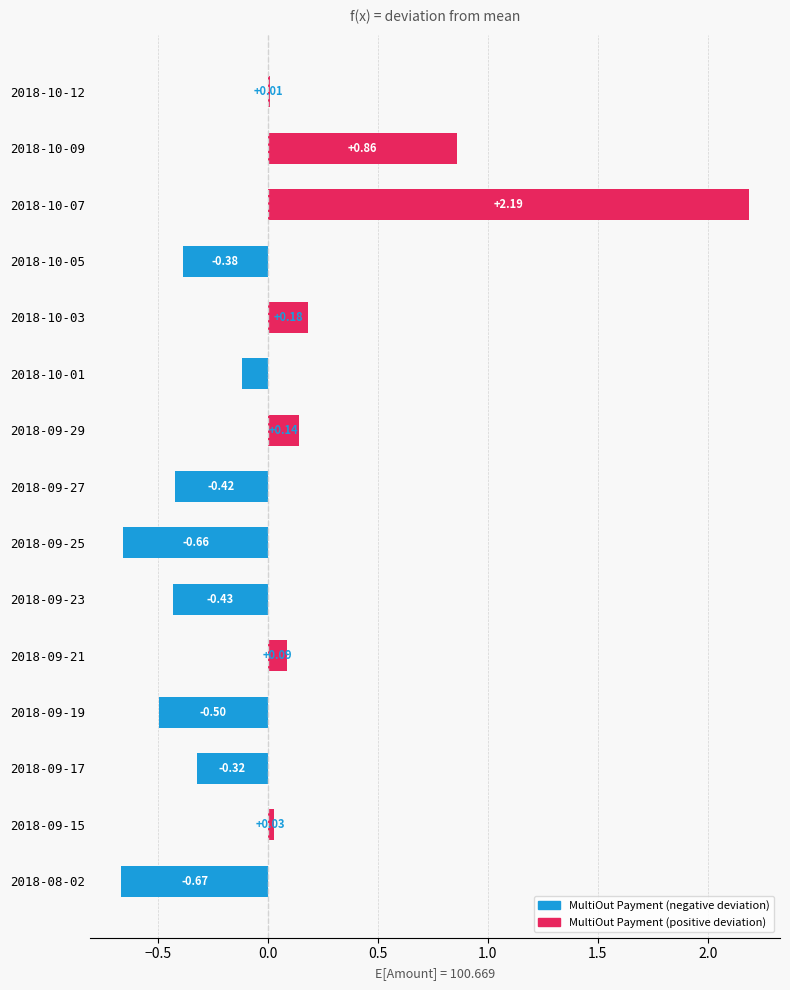

What is the sum of the values at 2018-09-25 and 2018-09-21?

-0.6